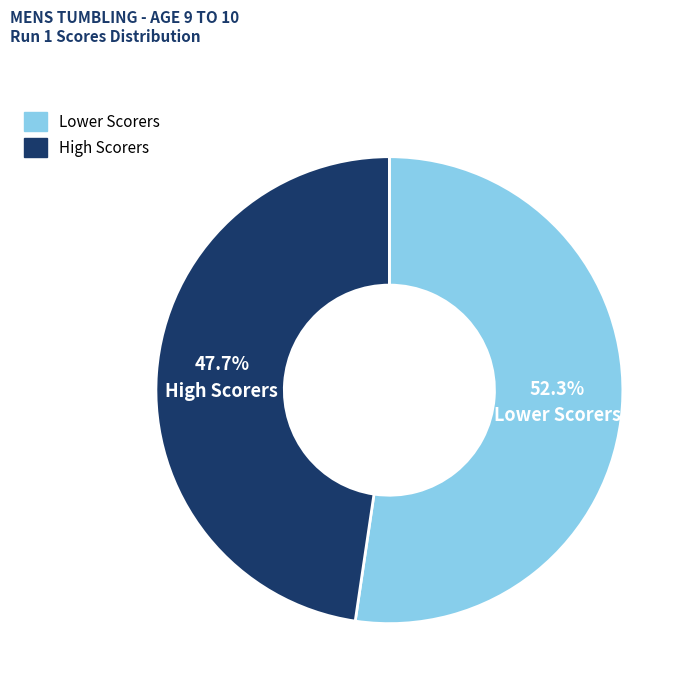

Is there any slice that represents more than half of the pie?

Yes